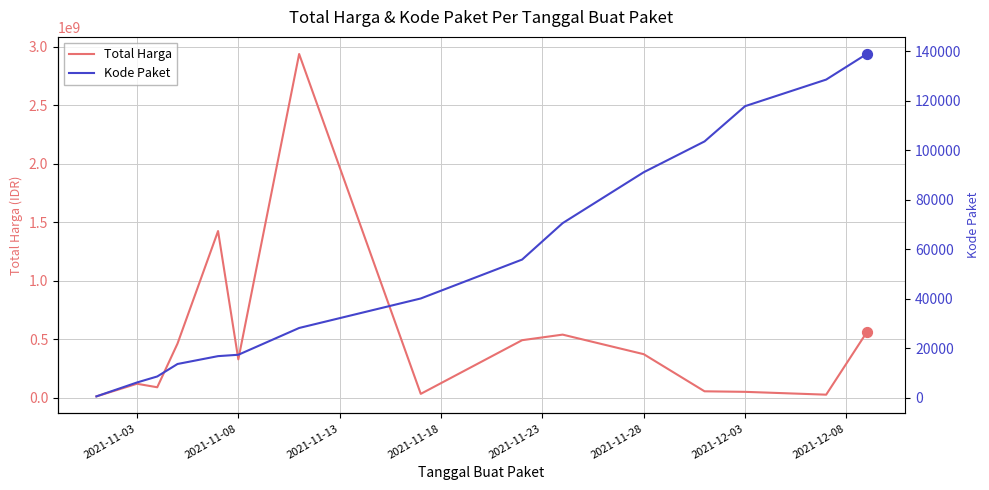

Which series contains the lowest Y value?

Kode Paket